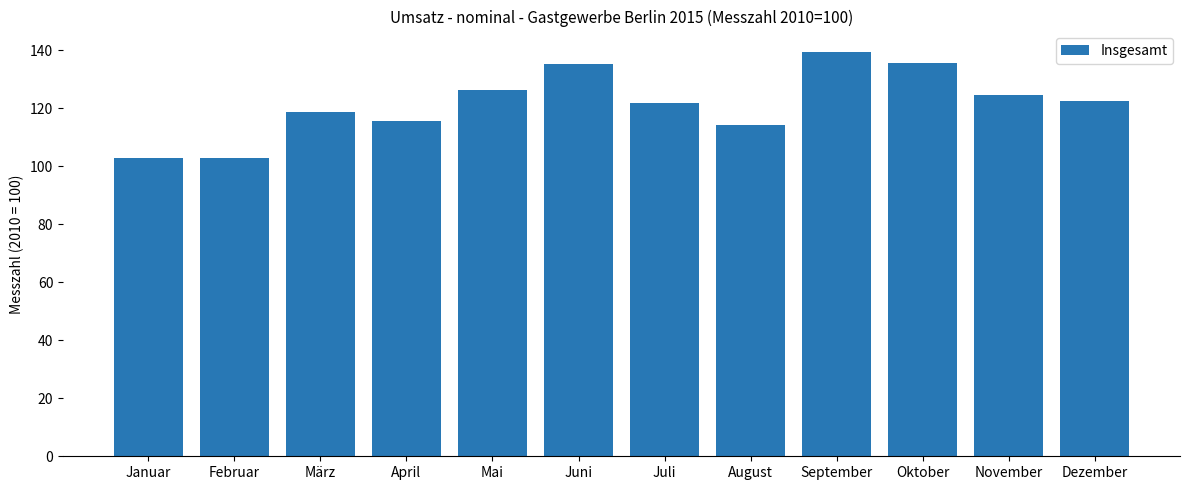

What is the difference between the second highest and second lowest values?

32.9